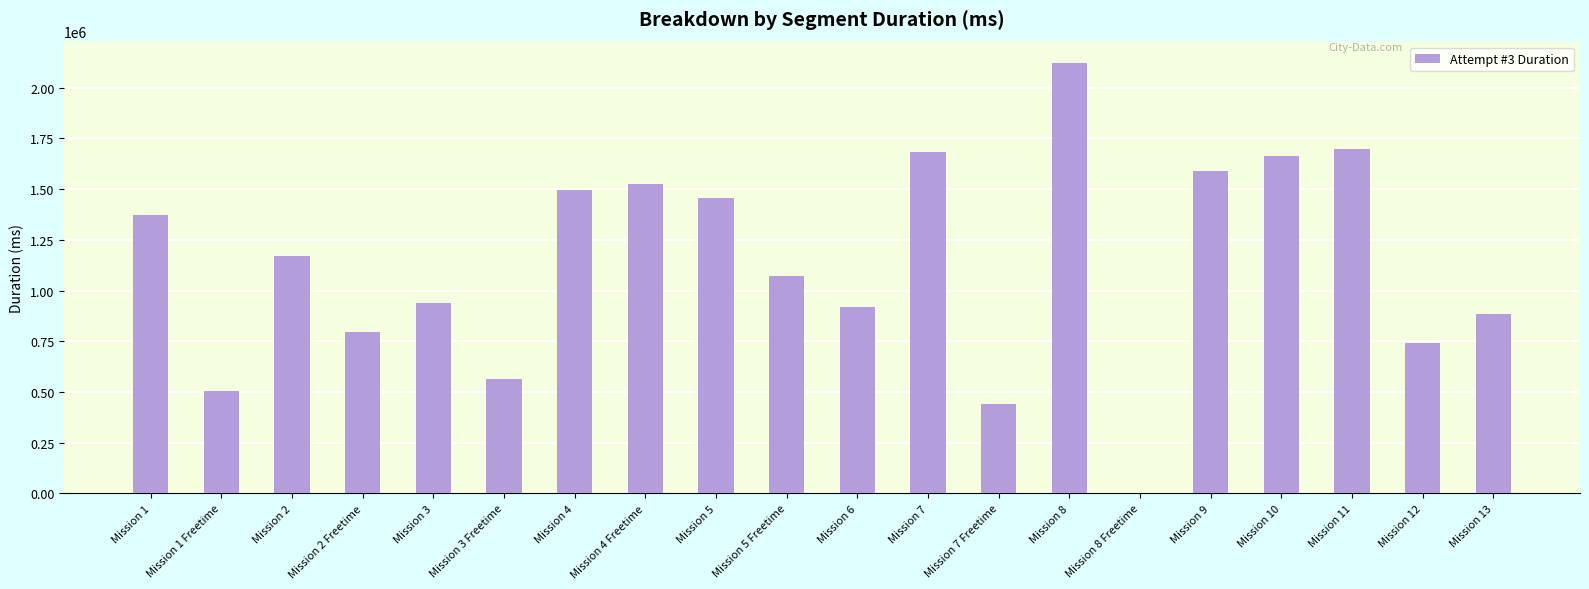

Read the value at Mission 4 Freetime.

1523986